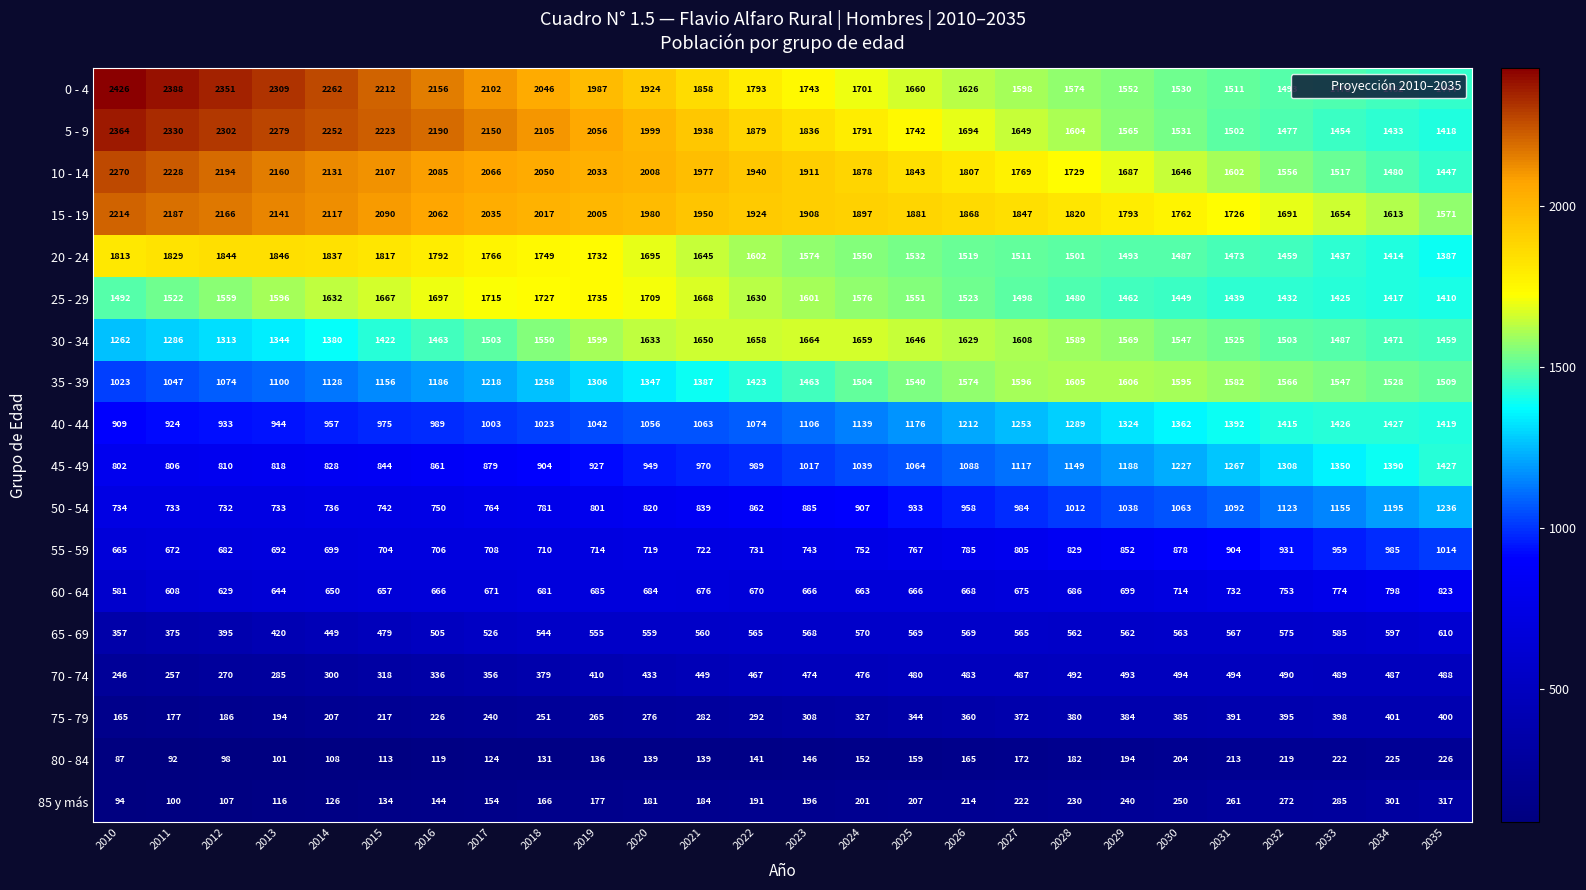

At which label is 85 y más closest to 205?

2025